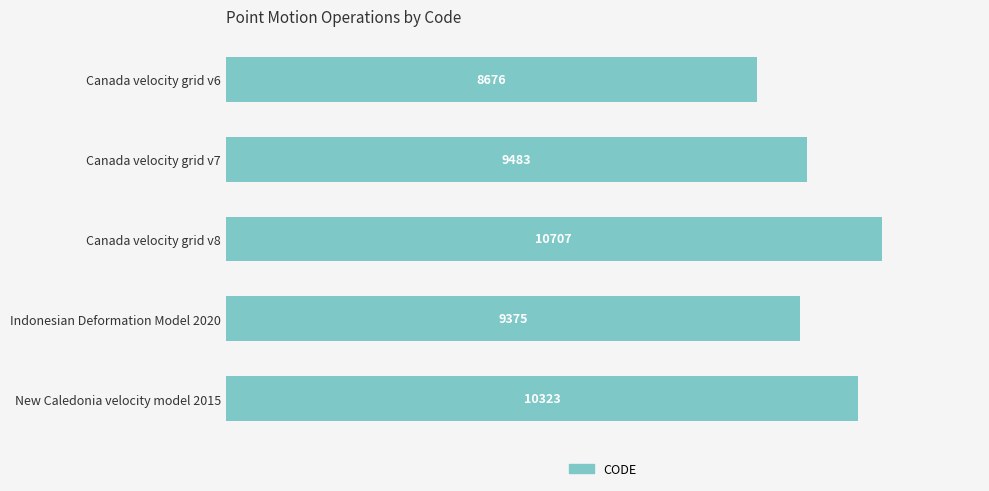

At which label is the value closest to 9691?

Canada velocity grid v7